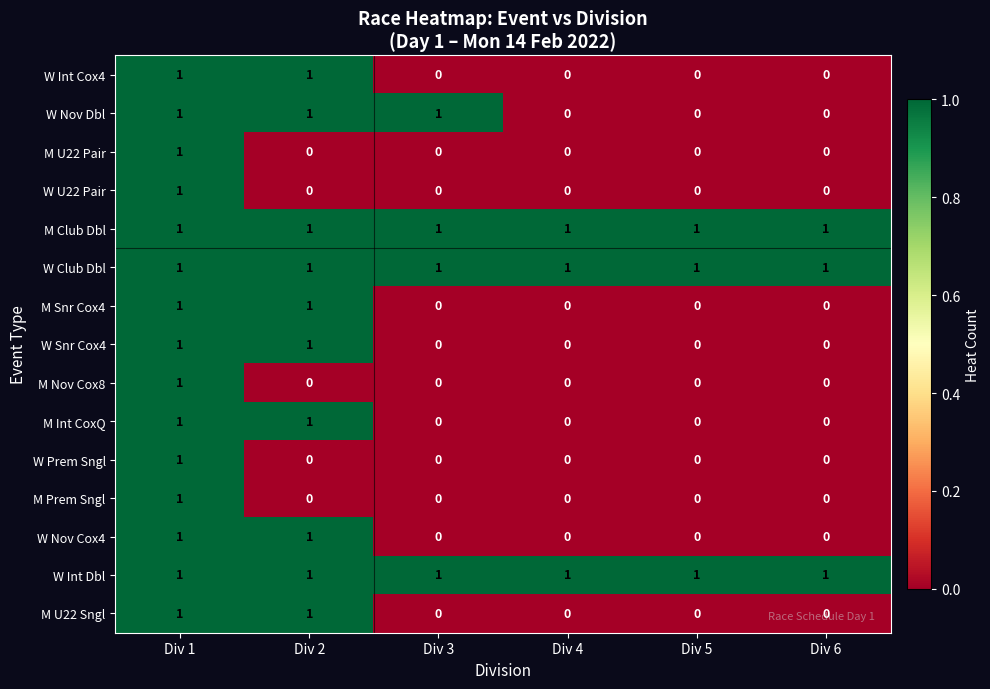

The value of W Club Dbl at Div 3 is 2. True or false?

False